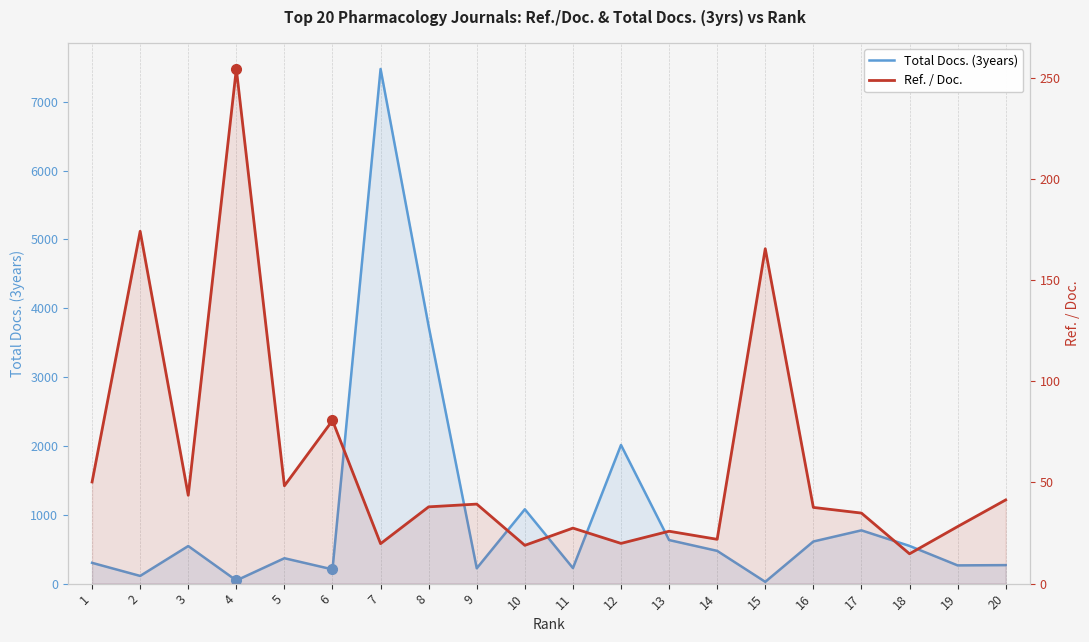

How many series are shown in this chart?

2